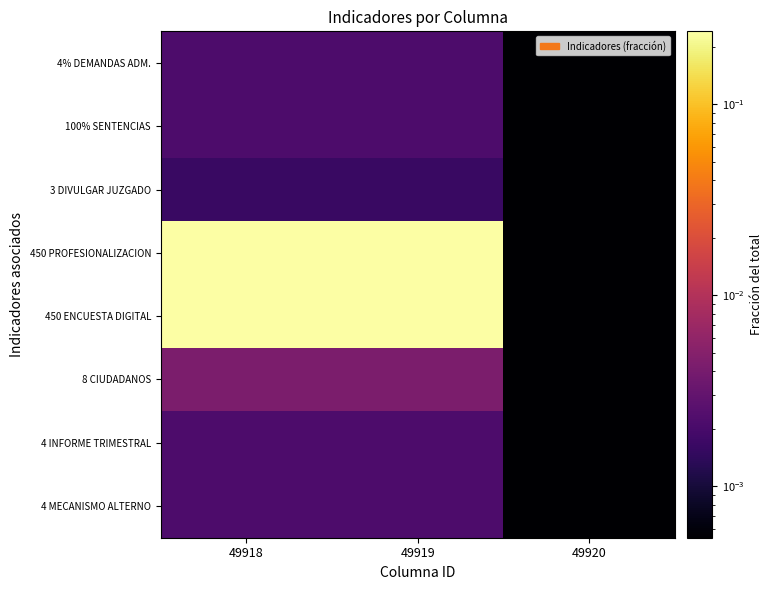

What is the difference between the highest and lowest values at 49919?

0.2